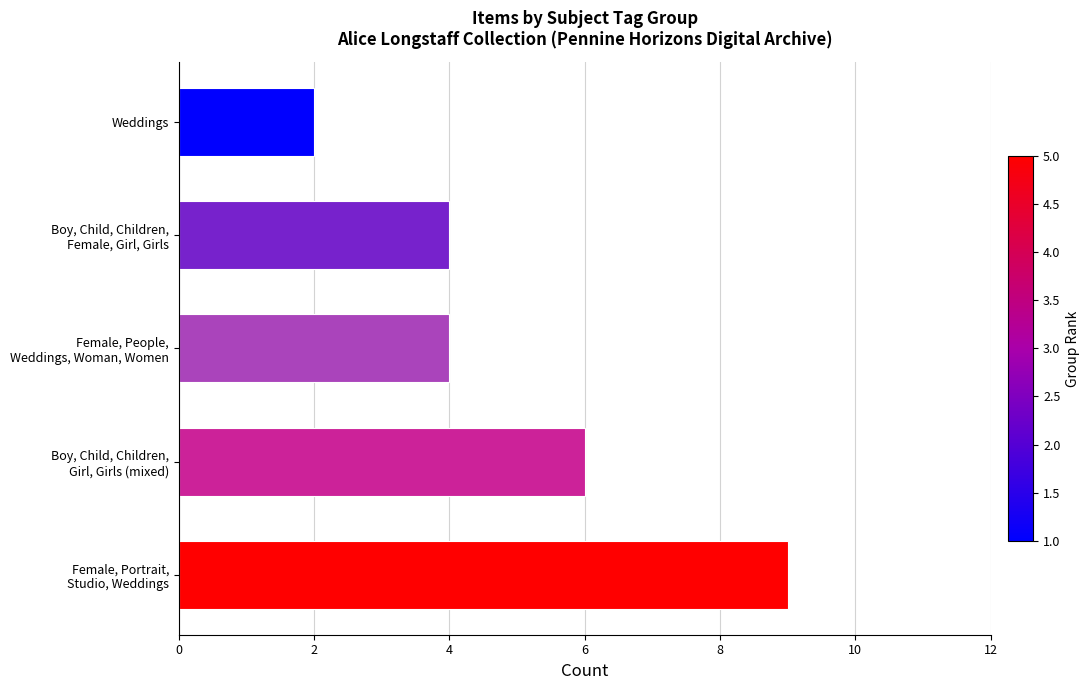

Reading bottom to top, extract all data points from this chart.

9	6	4	4	2